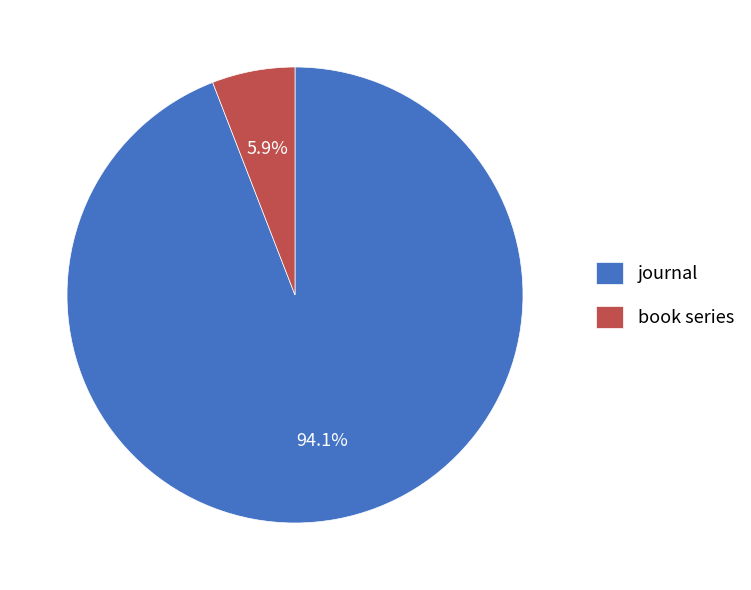

What percentage is the book series slice, to the nearest percent?

6%